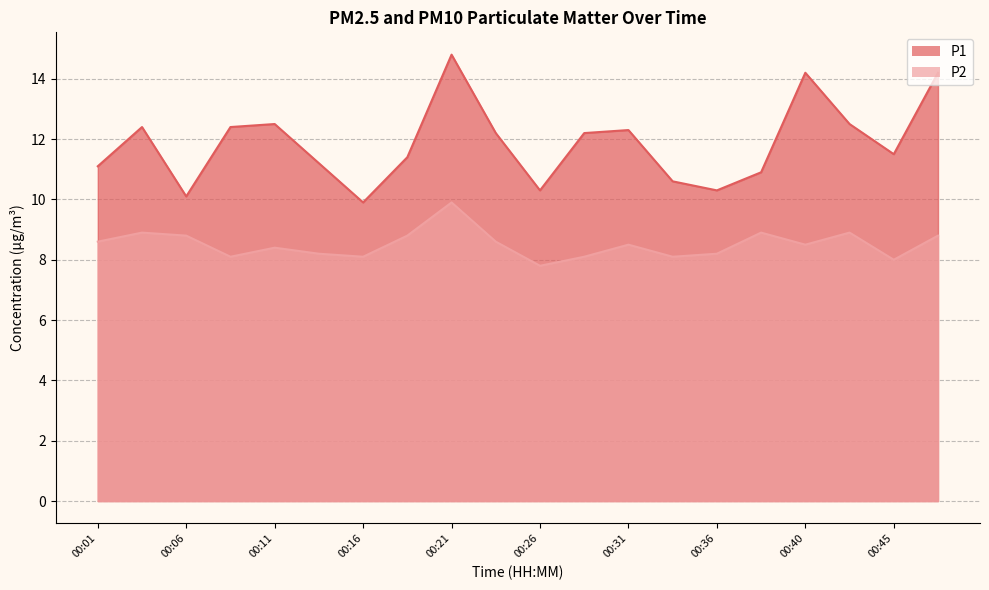

What is the difference between the maximum and minimum values in the P2 series?

2.1